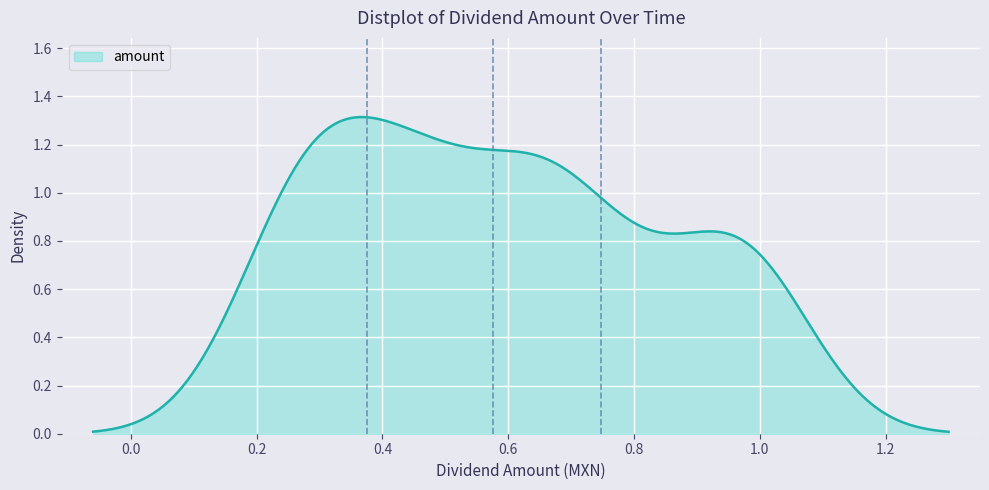

Count the number of data series in this chart.

1